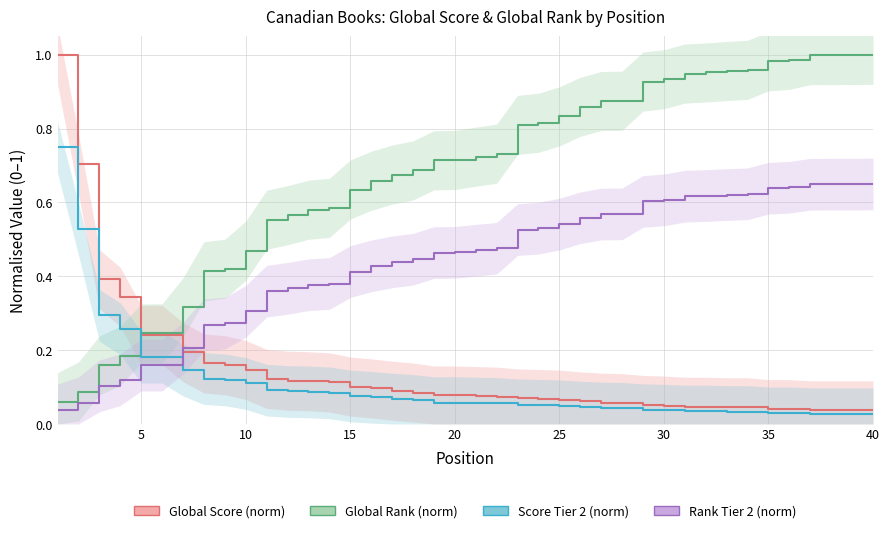

Count the number of categories in the chart.

40